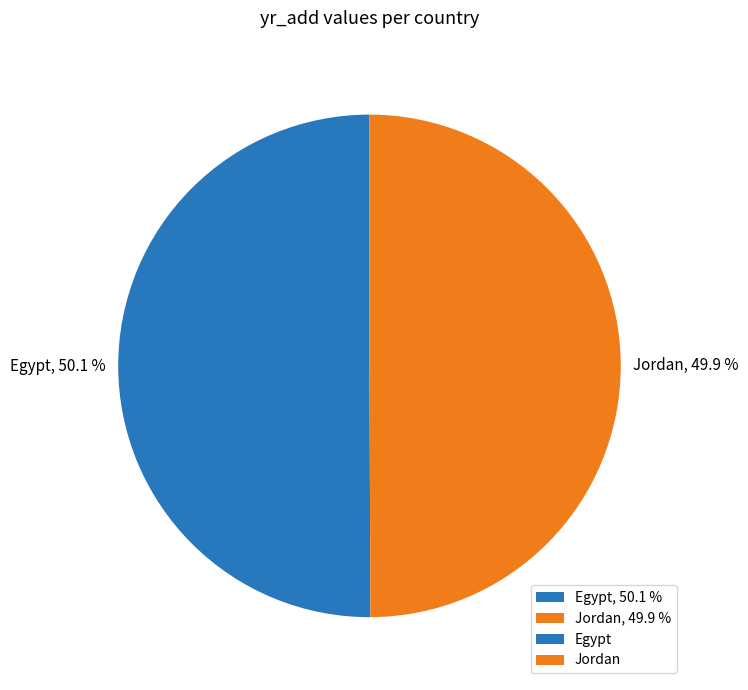

True or false: Egypt accounts for 50% of the total.

True